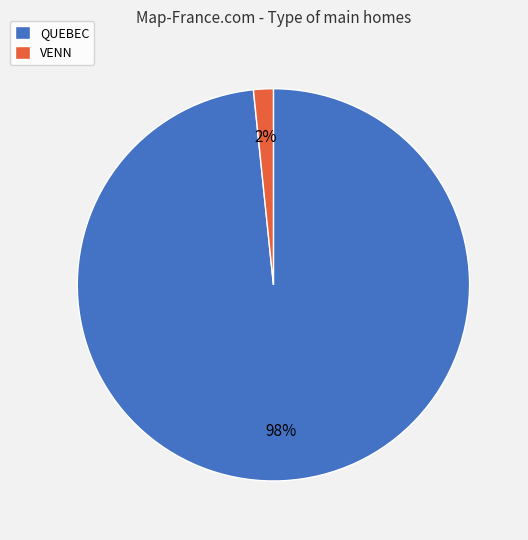

Which has a higher value, QUEBEC or VENN?

QUEBEC